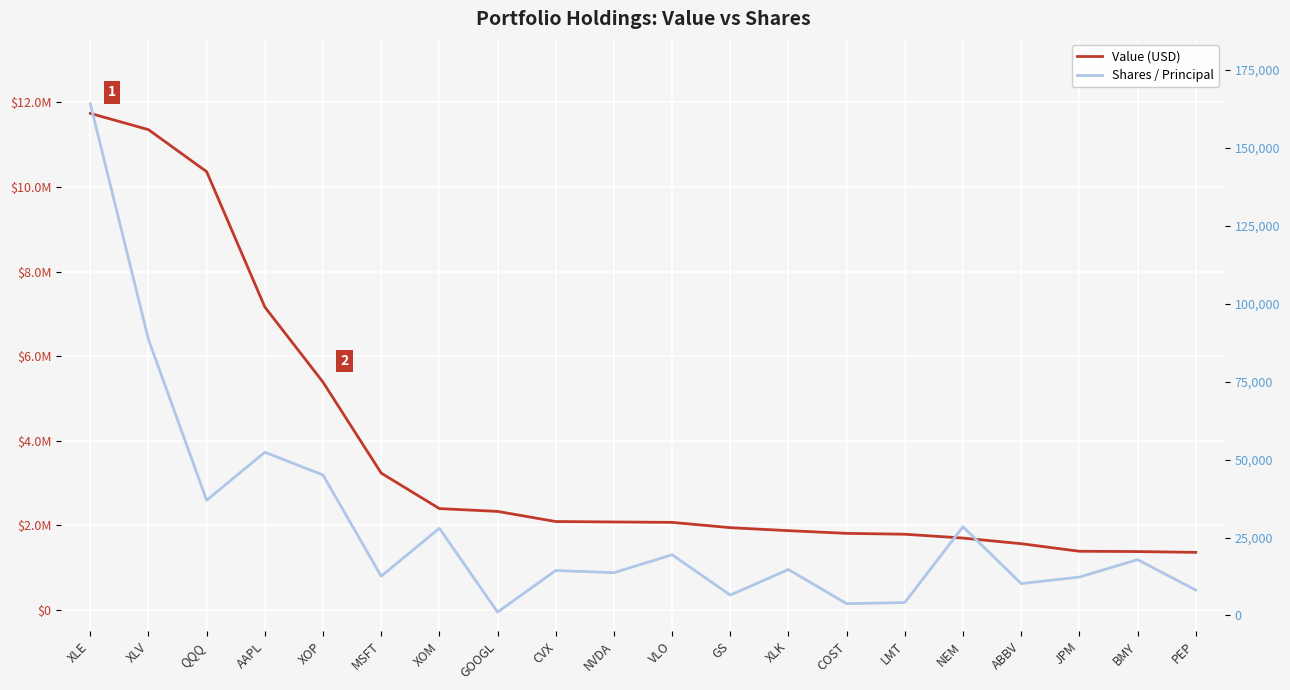

At QQQ, list the series in order from smallest to largest.

Shares / Principal, Value (USD)